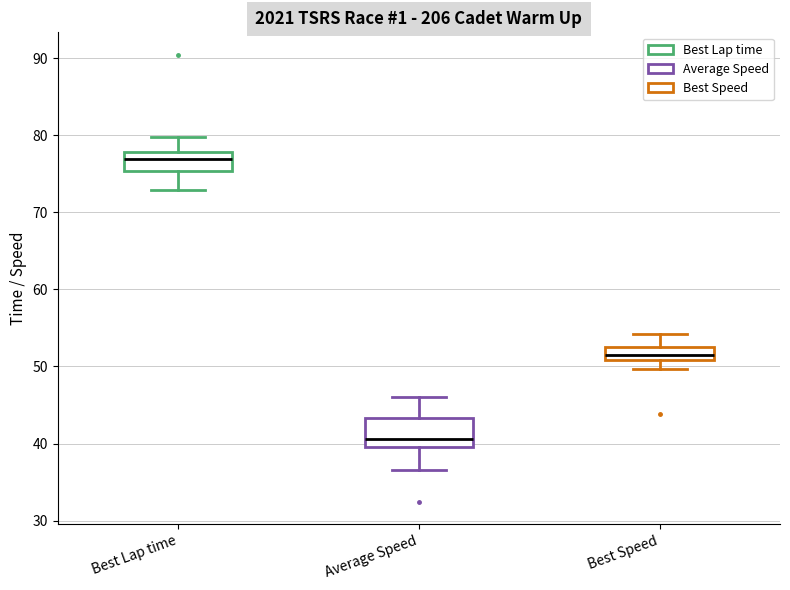

Which box has the lowest median line?

Average Speed